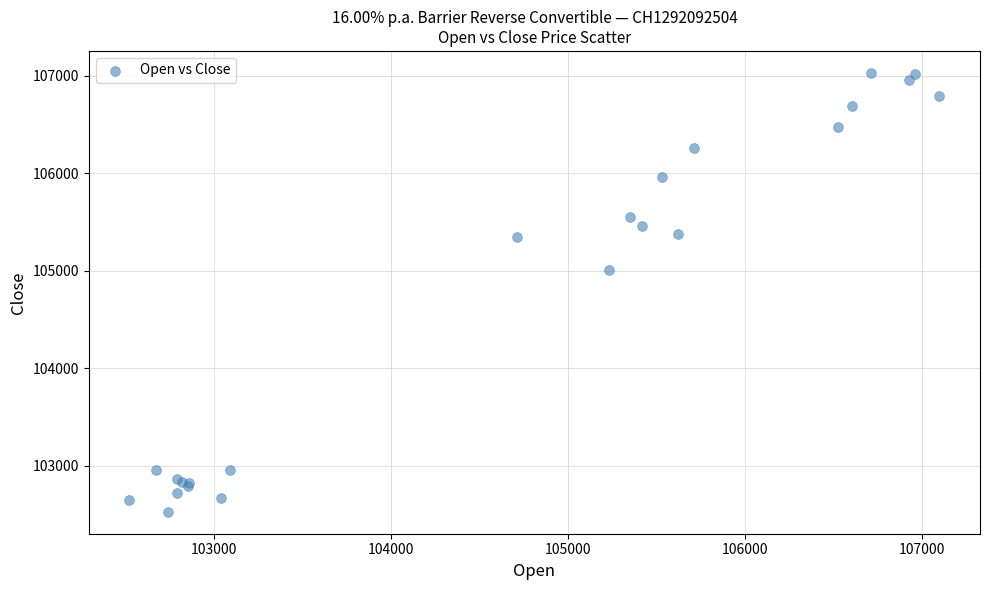

What Y value in the scatter plot is closest to 104780?

105010